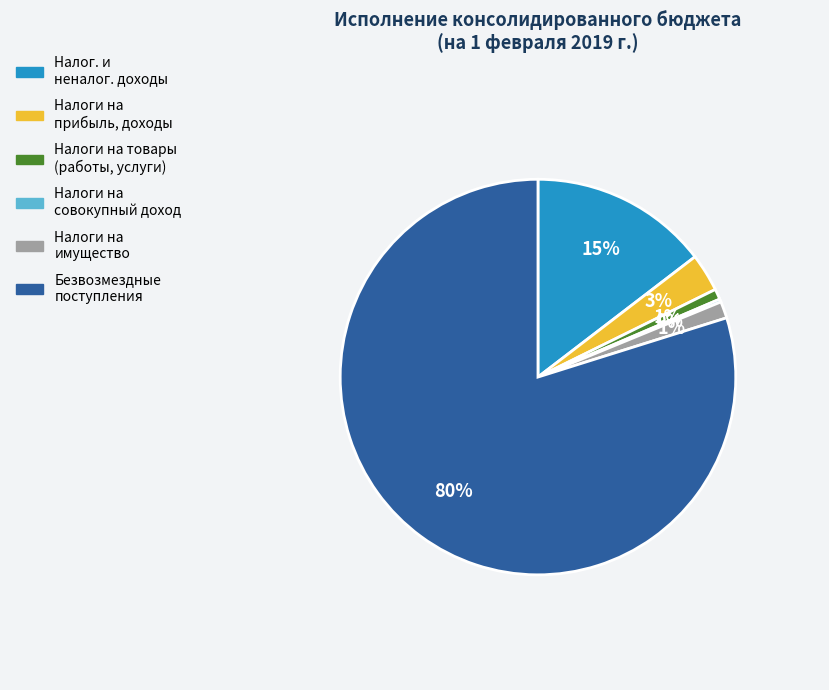

To the nearest percent, what is the difference between the largest and smallest slice percentages?

80%